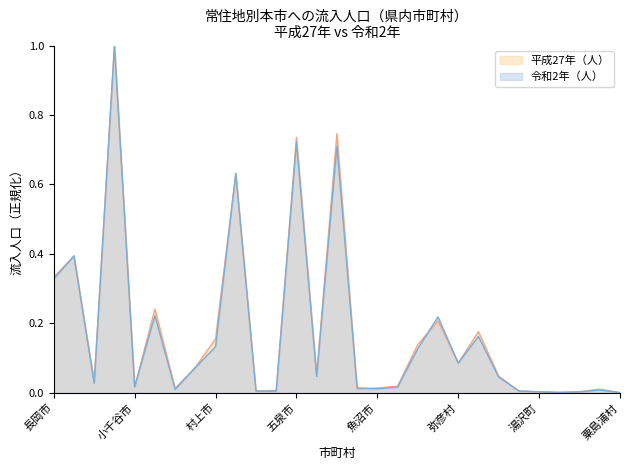

What is the sum of the 令和2年（人） values at 胎内市 and 粟島浦村?

0.1